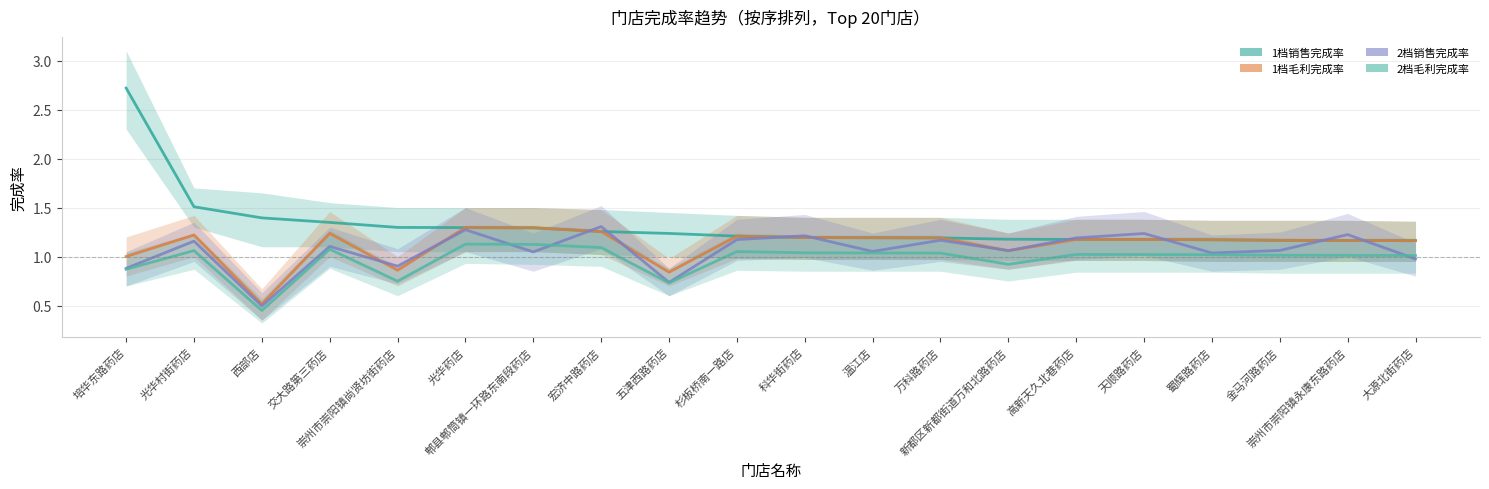

List the series in order of their peak value, highest first.

1档销售完成率, 2档销售完成率, 1档毛利完成率, 2档毛利完成率